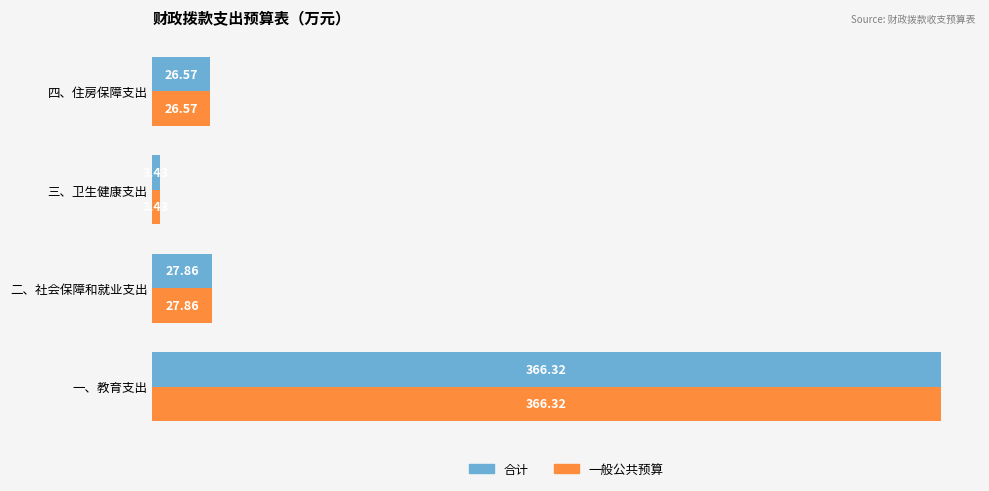

What is the average value of the 合计 series?

106.0